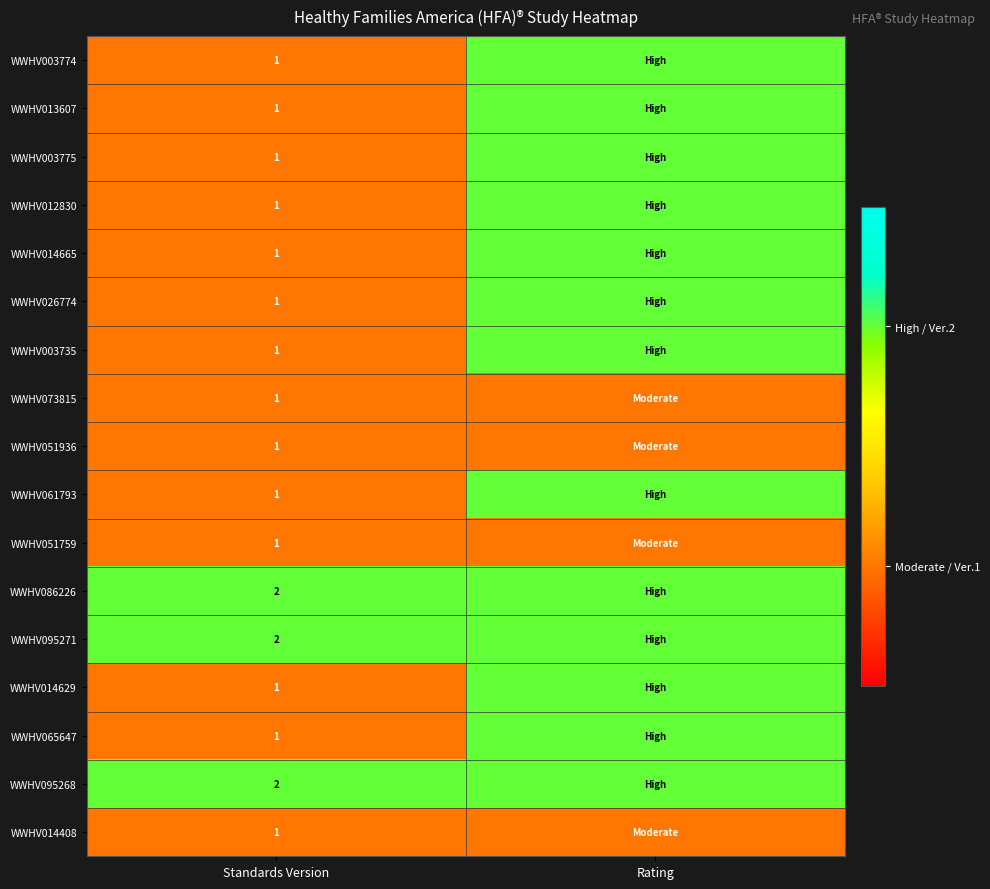

Is it true that WWHV013607 equals 1 at Standards Version?

True